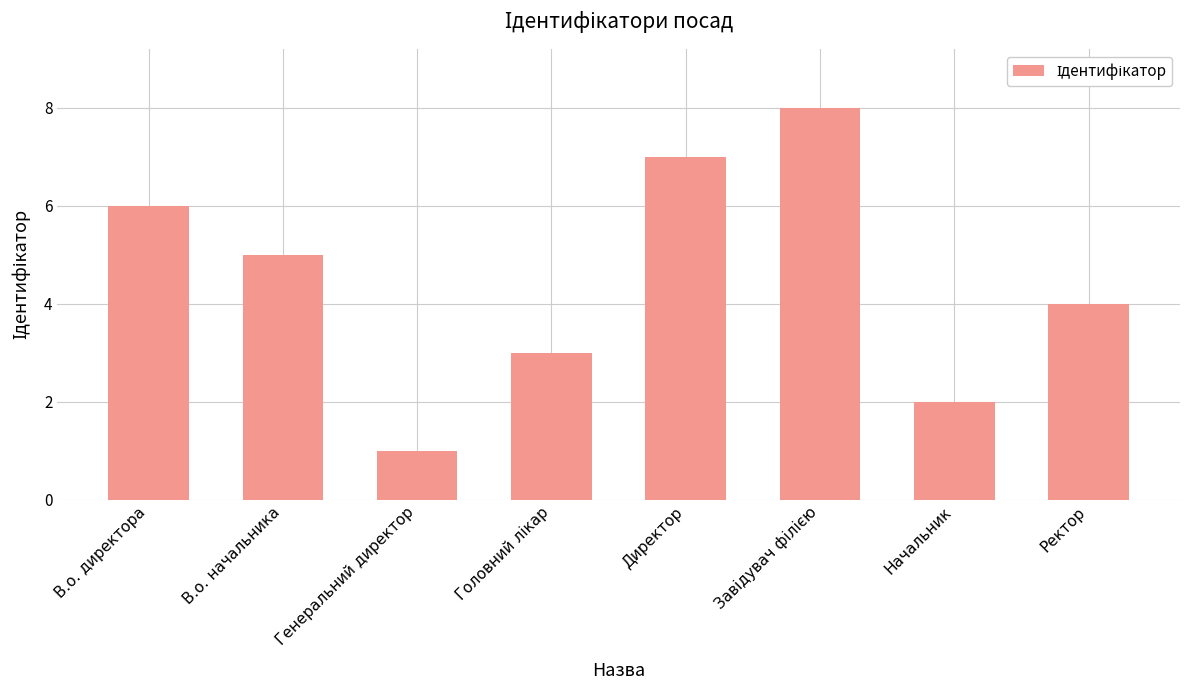

What is the sum of the values at Ректор and Директор?

11